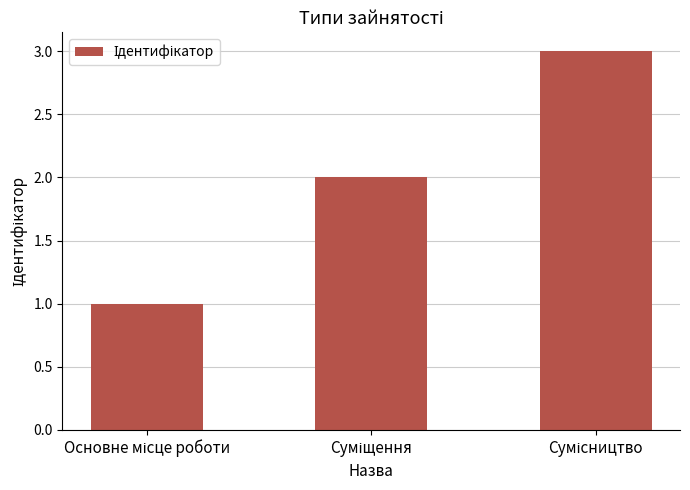

What is the maximum value shown in the chart?

3